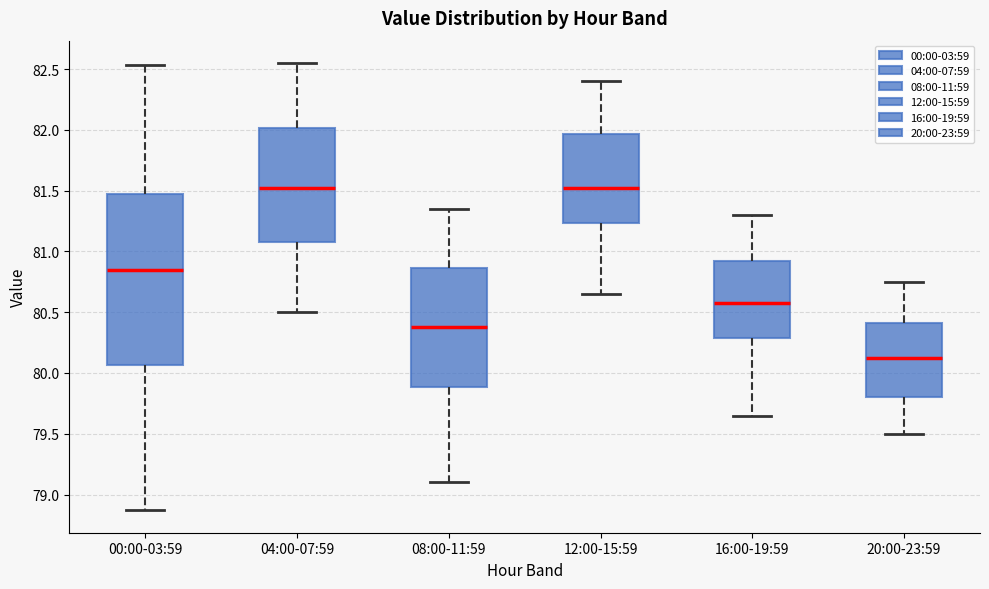

Reading left to right, read every box against the y-axis: the position of its median line, the range the box covers, and the ends of its whiskers. The values are not printed on the chart, so give them approximately, as read against the axis.

00:00-03:59: median 80.85, box 80.05 to 81.50, whiskers 78.85 to 82.55
04:00-07:59: median 81.55, box 81.10 to 82.00, whiskers 80.50 to 82.55
08:00-11:59: median 80.40, box 79.90 to 80.85, whiskers 79.10 to 81.35
12:00-15:59: median 81.55, box 81.25 to 81.95, whiskers 80.65 to 82.40
16:00-19:59: median 80.60, box 80.30 to 80.95, whiskers 79.65 to 81.30
20:00-23:59: median 80.15, box 79.80 to 80.40, whiskers 79.50 to 80.75